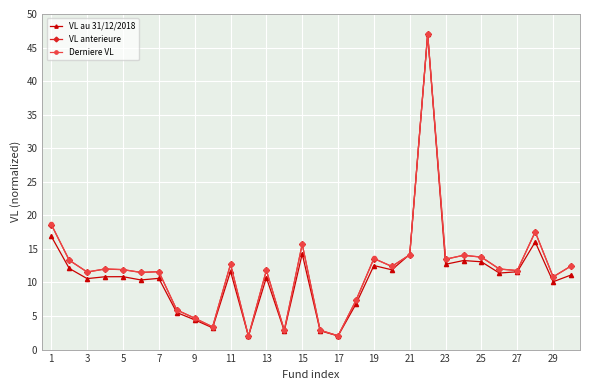

What is the value of the VL au 31/12/2018 point at the 9th from the left?

4.4